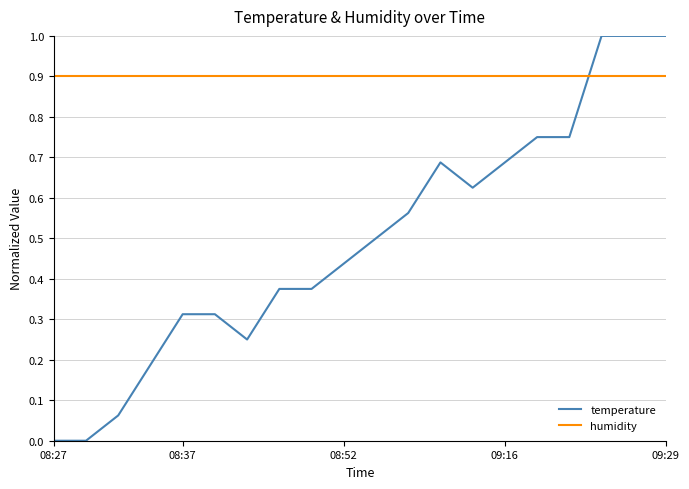

How many intersections are there between temperature and humidity?

1